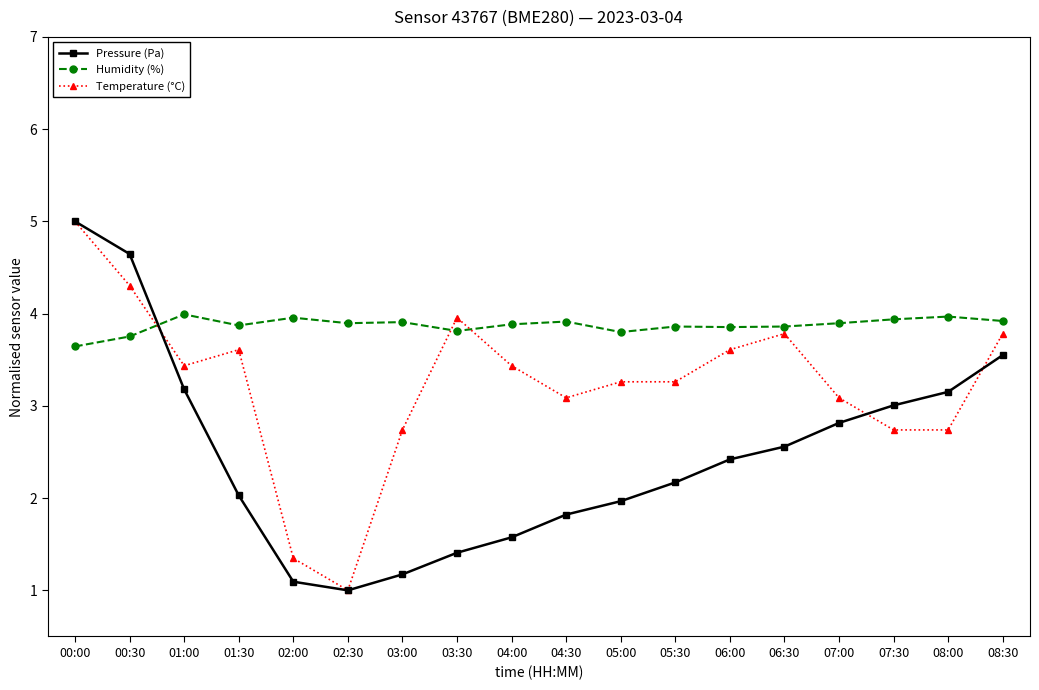

At how many categories does at least one series exceed 1?

18